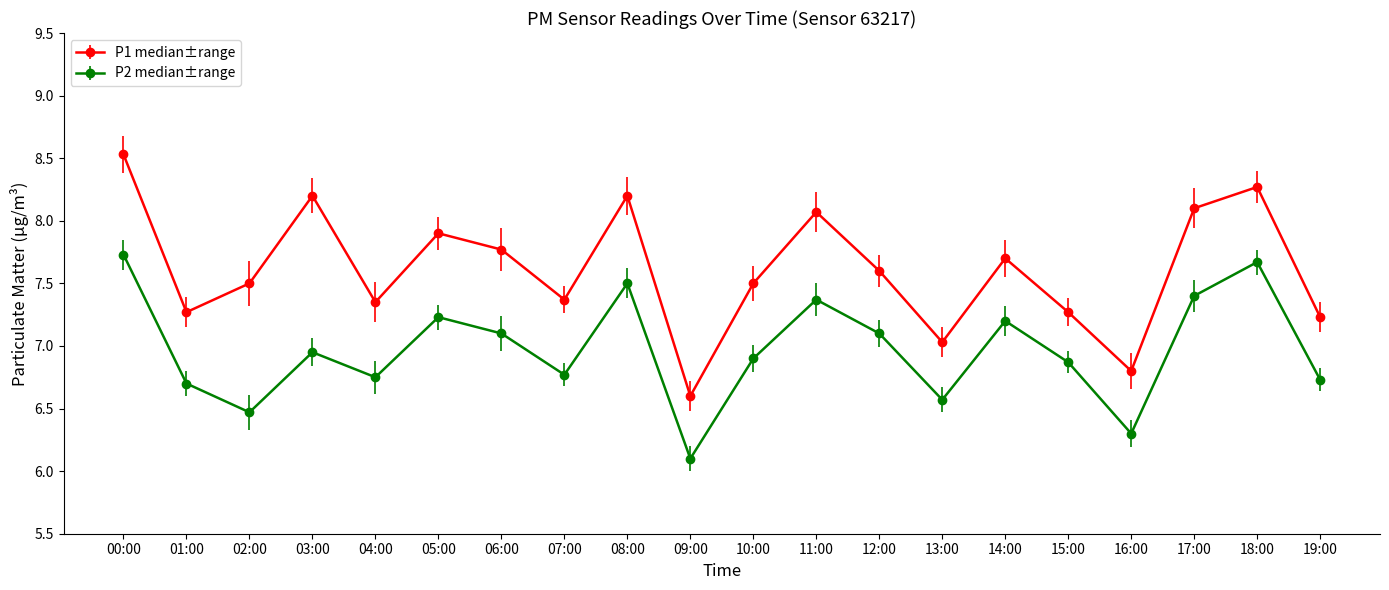

True or false: P2 median±range and P1 median±range cross at least once.

False